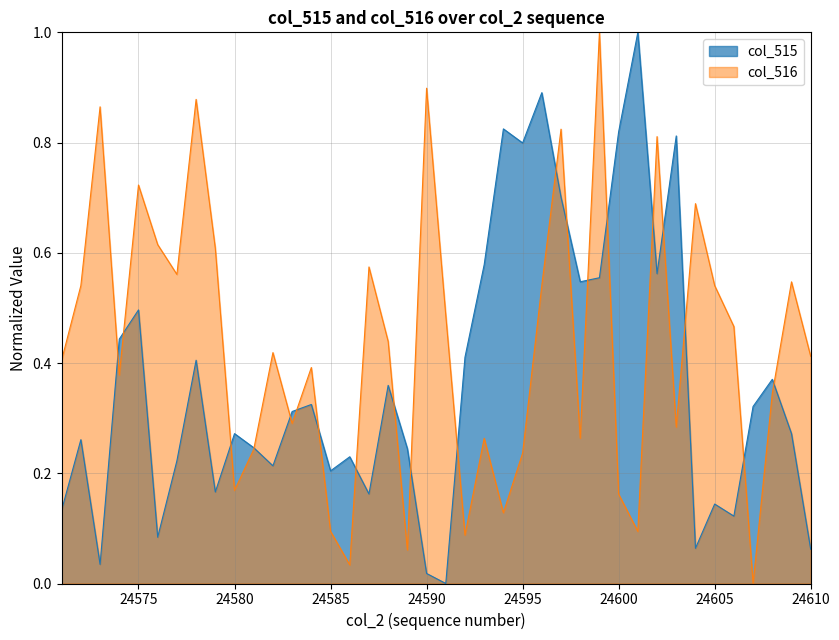

Which series has the largest range (max minus min)?

col_515